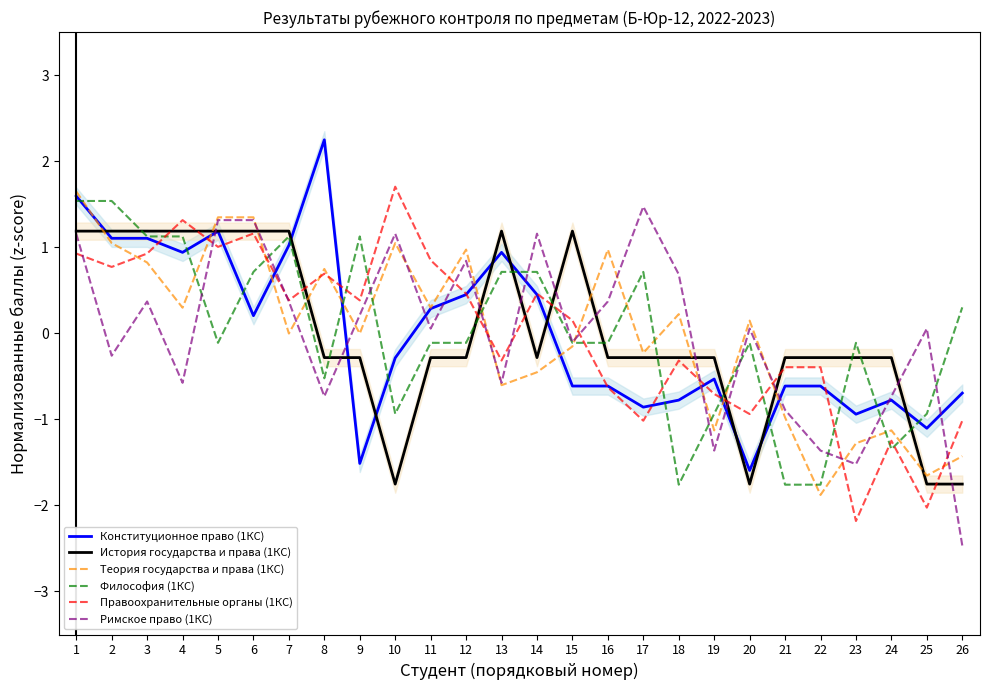

Reading left to right, transcribe all the data shown in this chart.

Конституционное право (1КС): 1.6	1.1	1.1	0.9	1.2	0.2	1.0	2.2	-1.5	-0.3	0.3	0.4	0.9	0.4	-0.6	-0.6	-0.9	-0.8	-0.5	-1.6	-0.6	-0.6	-0.9	-0.8	-1.1	-0.7
История государства и права (1КС): 1.2	1.2	1.2	1.2	1.2	1.2	1.2	-0.3	-0.3	-1.8	-0.3	-0.3	1.2	-0.3	1.2	-0.3	-0.3	-0.3	-0.3	-1.8	-0.3	-0.3	-0.3	-0.3	-1.8	-1.8
Теория государства и права (1КС): 1.6	1.0	0.8	0.3	1.3	1.3	-0.0	0.7	-0.0	1.0	0.3	1.0	-0.6	-0.5	-0.2	1.0	-0.2	0.2	-1.1	0.1	-1.0	-1.9	-1.3	-1.1	-1.7	-1.4
Философия (1КС): 1.5	1.5	1.1	1.1	-0.1	0.7	1.1	-0.5	1.1	-0.9	-0.1	-0.1	0.7	0.7	-0.1	-0.1	0.7	-1.8	-0.9	-0.1	-1.8	-1.8	-0.1	-1.3	-0.9	0.3
Правоохранительные органы (1КС): 0.9	0.8	0.9	1.3	1.0	1.2	0.4	0.7	0.4	1.7	0.8	0.5	-0.3	0.5	0.1	-0.6	-1.0	-0.3	-0.7	-0.9	-0.4	-0.4	-2.2	-1.2	-2.0	-1.0
Римское право (1КС): 1.2	-0.3	0.4	-0.6	1.3	1.3	0.4	-0.7	0.2	1.2	0.1	0.8	-0.6	1.2	-0.1	0.4	1.5	0.7	-1.4	0.1	-0.9	-1.4	-1.5	-0.7	0.1	-2.5